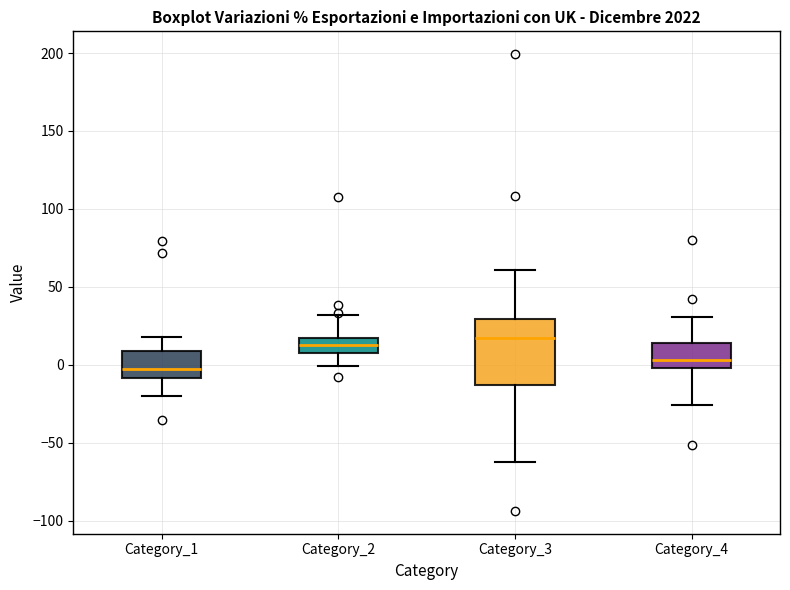

Reading left to right, read every box against the y-axis: the position of its median line, the range the box covers, and the ends of its whiskers. The values are not printed on the chart, so give them approximately, as read against the axis.

Category_1: median -5, box -10 to 10, whiskers -20 to 20
Category_2: median 15 (inside the box), box 5 to 15, whiskers 0 to 30
Category_3: median 15, box -15 to 30, whiskers -65 to 60
Category_4: median 5, box 0 to 15, whiskers -25 to 30